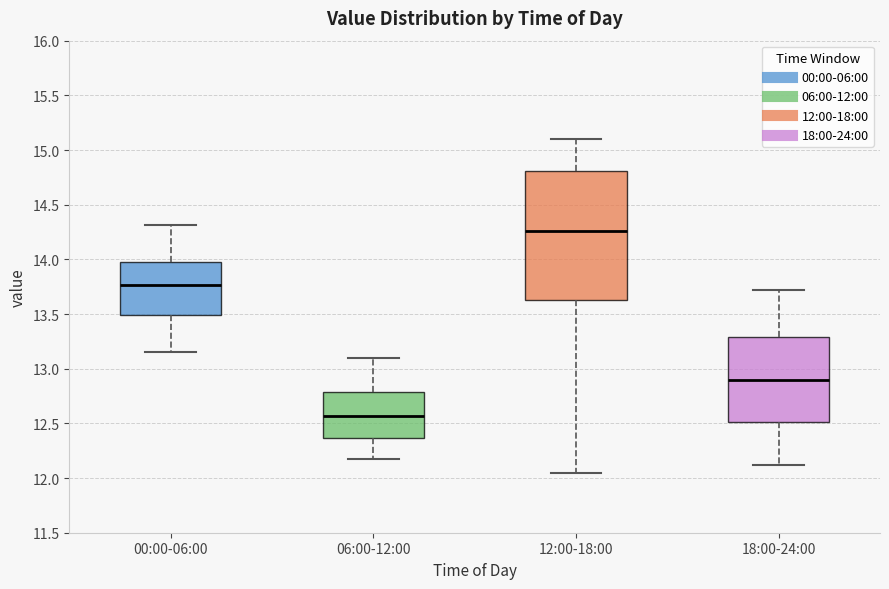

Which box has the lowest median line?

06:00-12:00